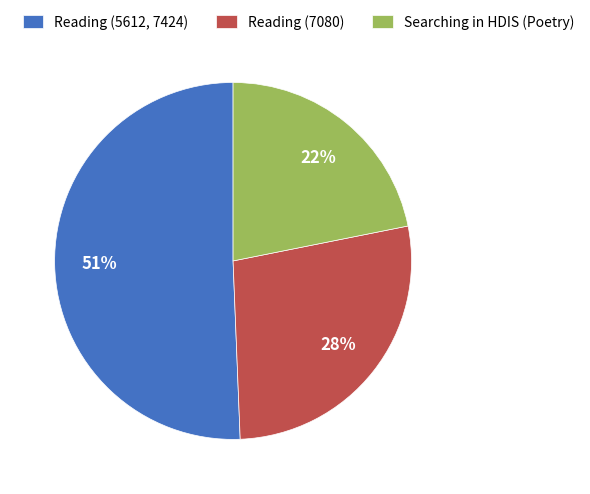

Which category has the smallest portion of the pie?

Searching in HDIS (Poetry)